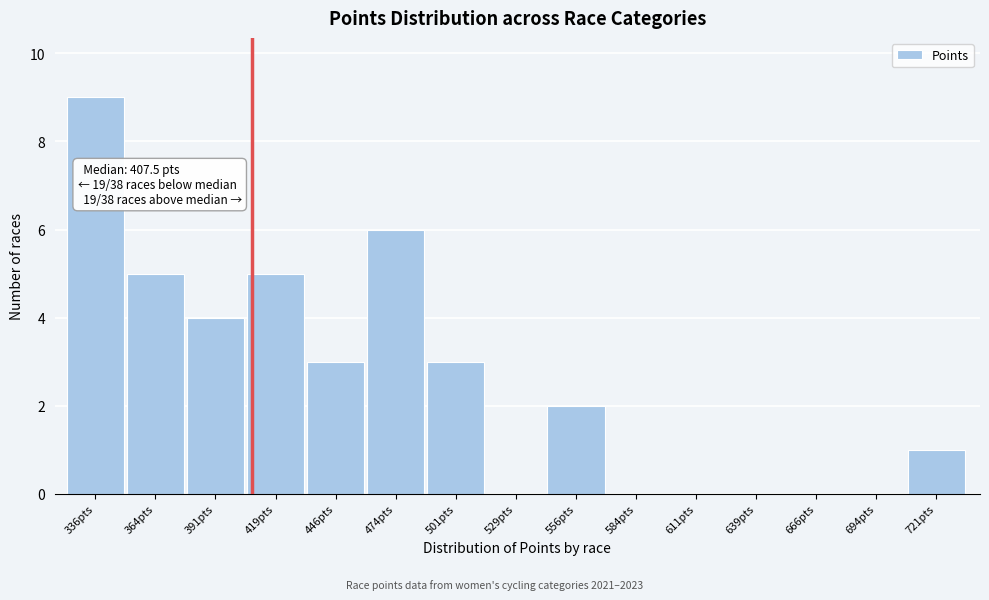

Which range on the x-axis has the tallest bar?

322.5 to 350.0